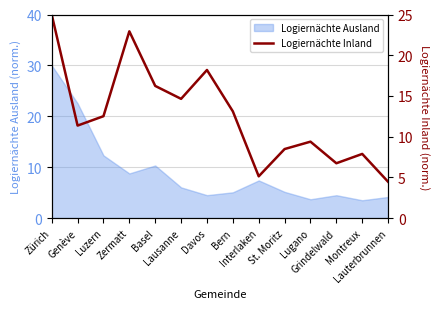

Reading left to right, list all the values displayed in this chart.

25.0	11.4	12.5	22.9	16.2	14.6	18.2	13.1	5.1	8.5	9.4	6.7	7.9	4.5